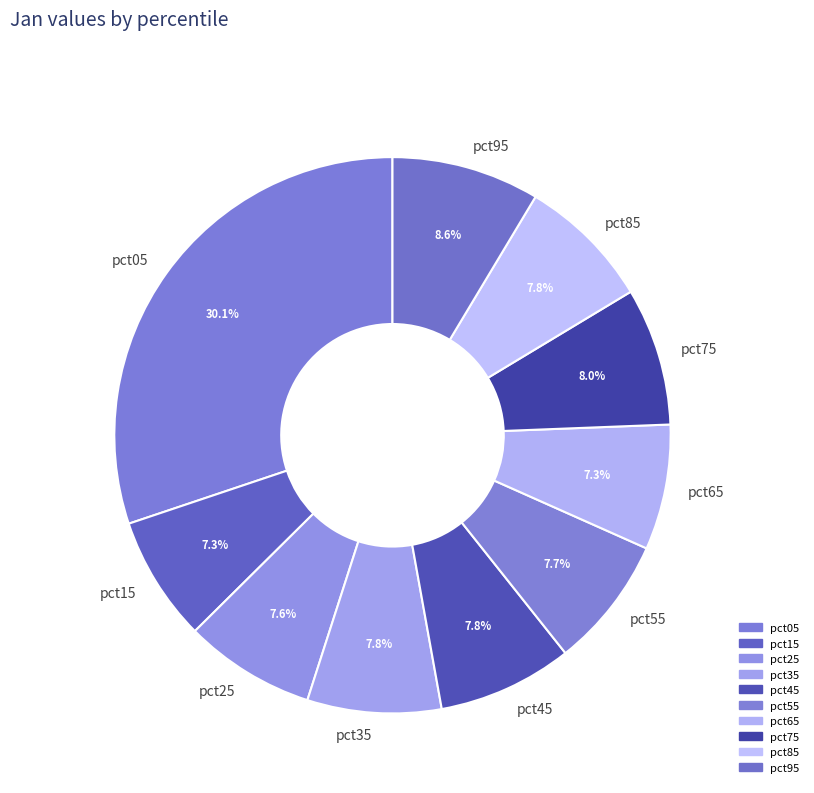

Does pct75 account for over 50% of the chart?

No